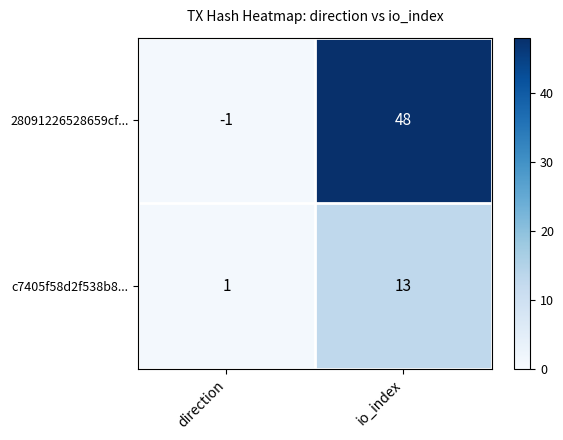

List the series in order of their peak value, lowest first.

c7405f58d2f538b8..., 28091226528659cf...